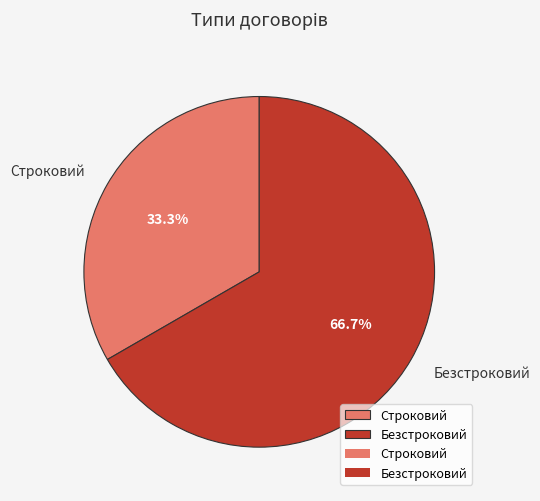

Which slice represents more than half of the pie?

Безстроковий